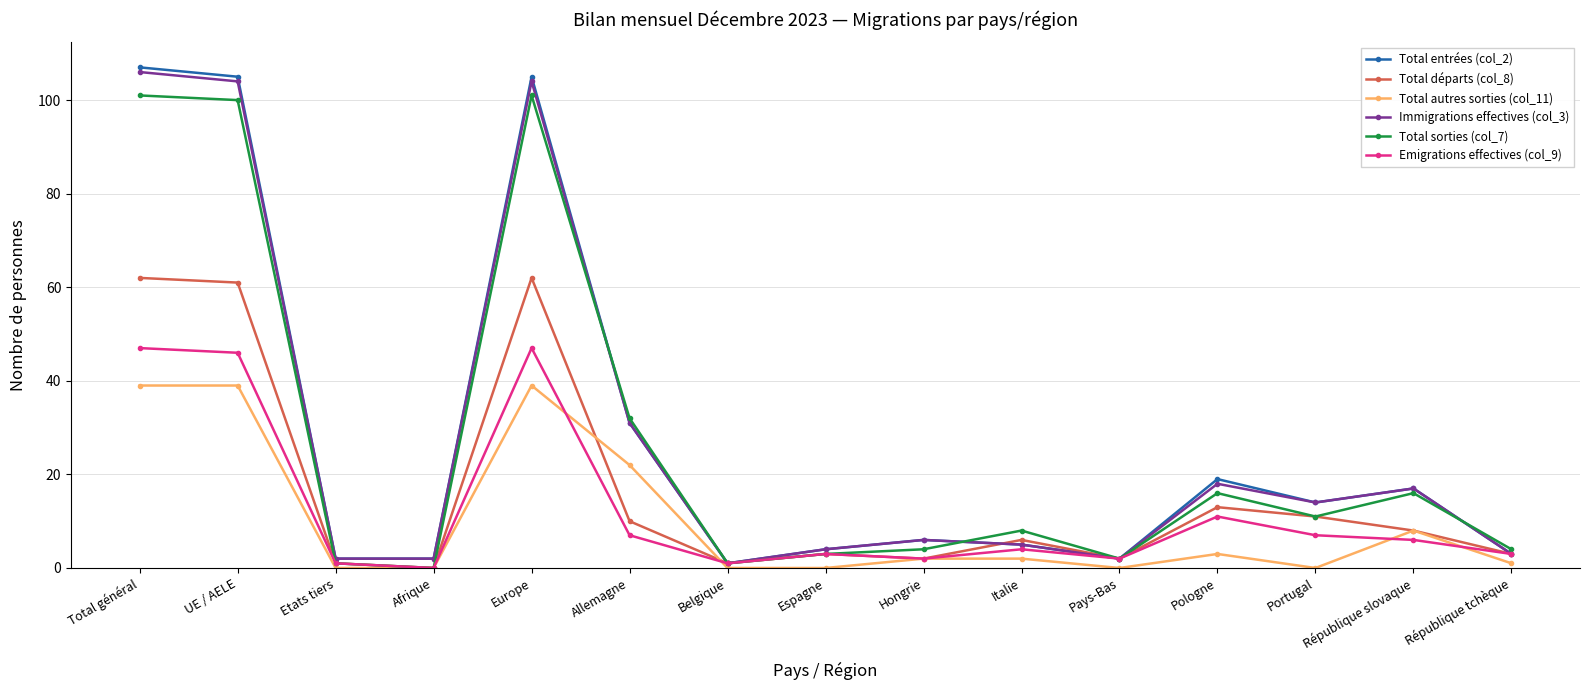

True or false: Immigrations effectives (col_3) has more than 1 interior local peaks.

True